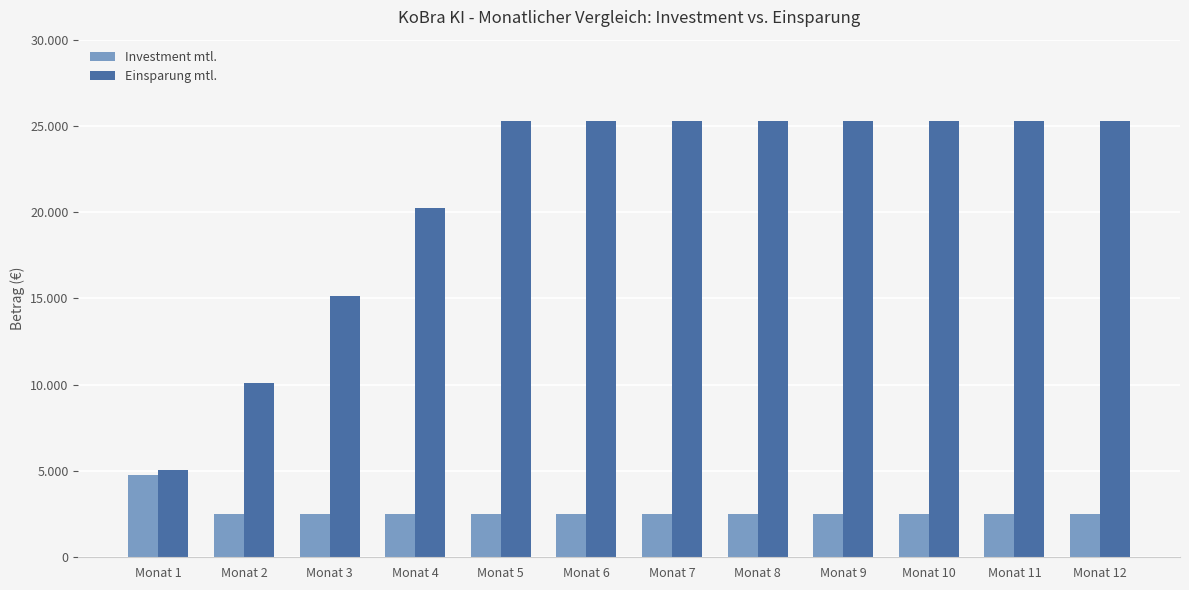

Between Monat 7 and Monat 12, which series saw the biggest shift?

Investment mtl.